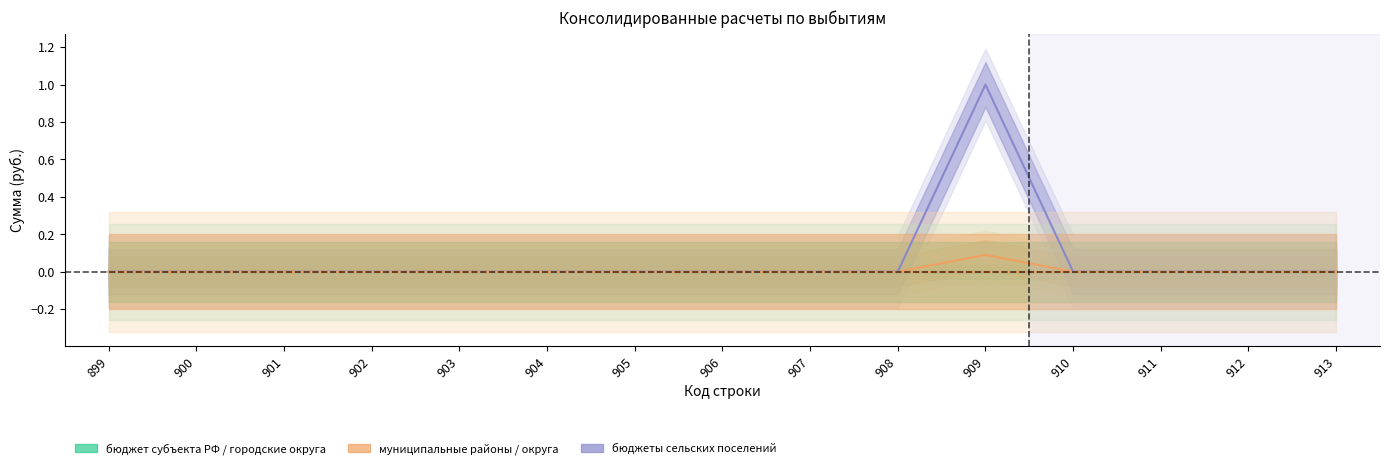

Does the chart display data point markers on the line(s)?

No